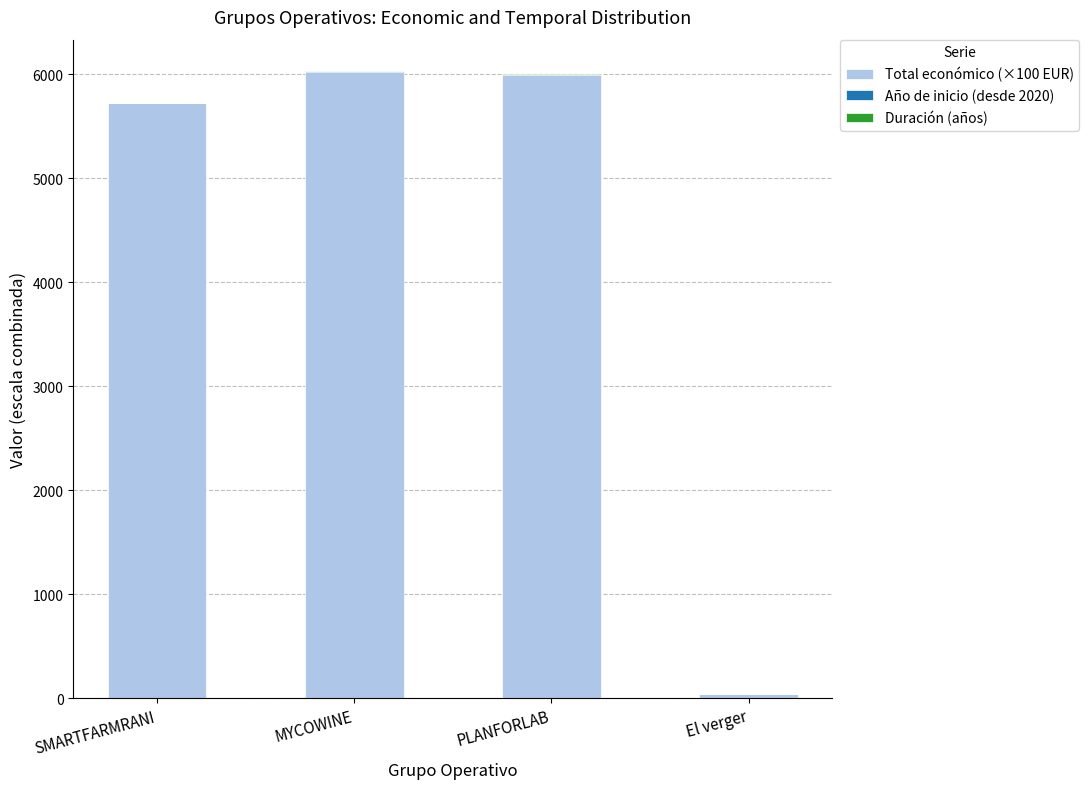

What is the highest value of the Total económico (×100 EUR) series?

6023.0